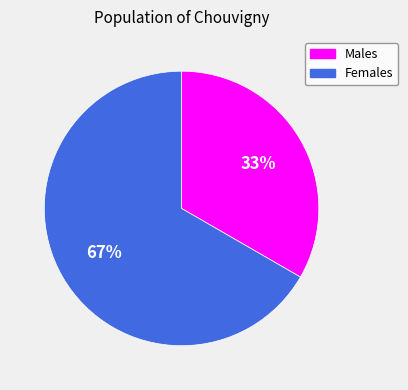

Do Females and Males together represent more than half of the pie?

Yes